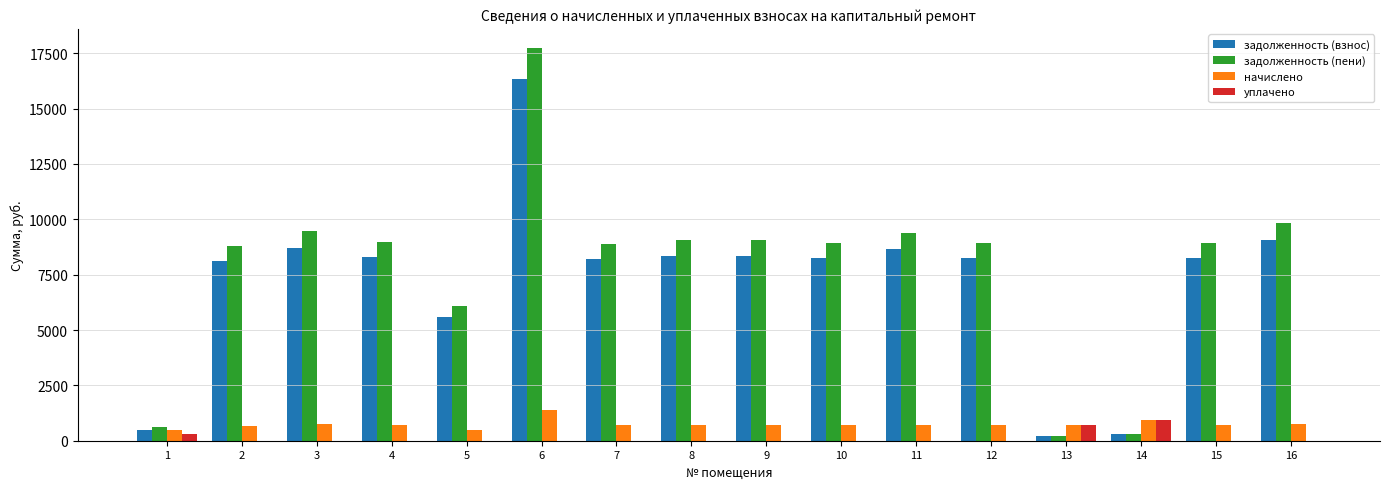

What is the sum of all задолженность (взнос) values?

115389.8